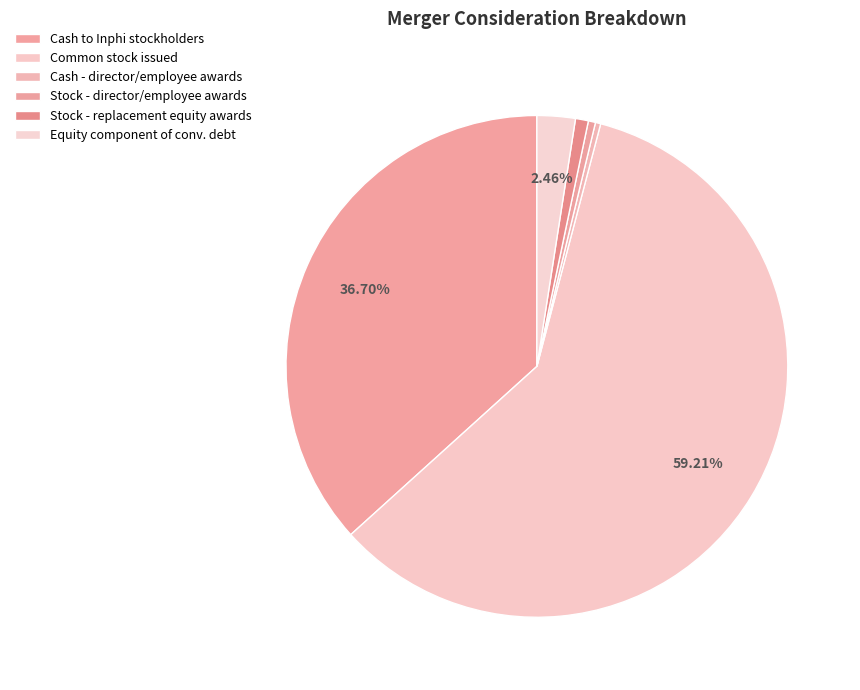

Count the number of slices in the pie.

6